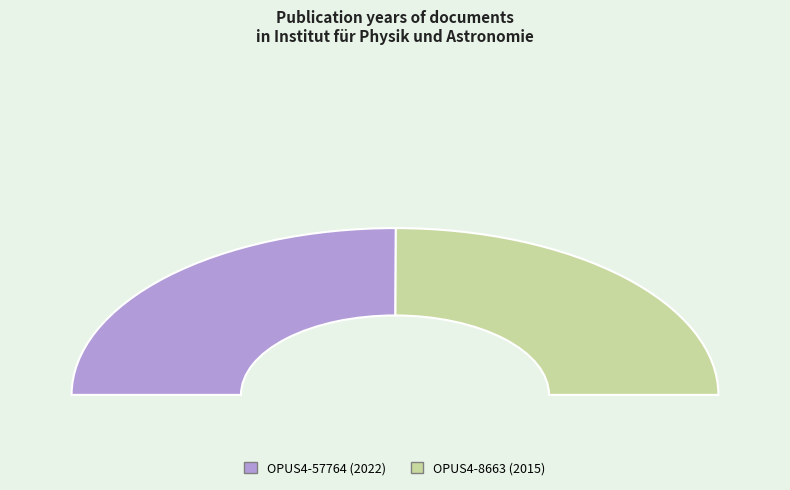

Which has a higher value, OPUS4-8663 or OPUS4-57764?

OPUS4-57764